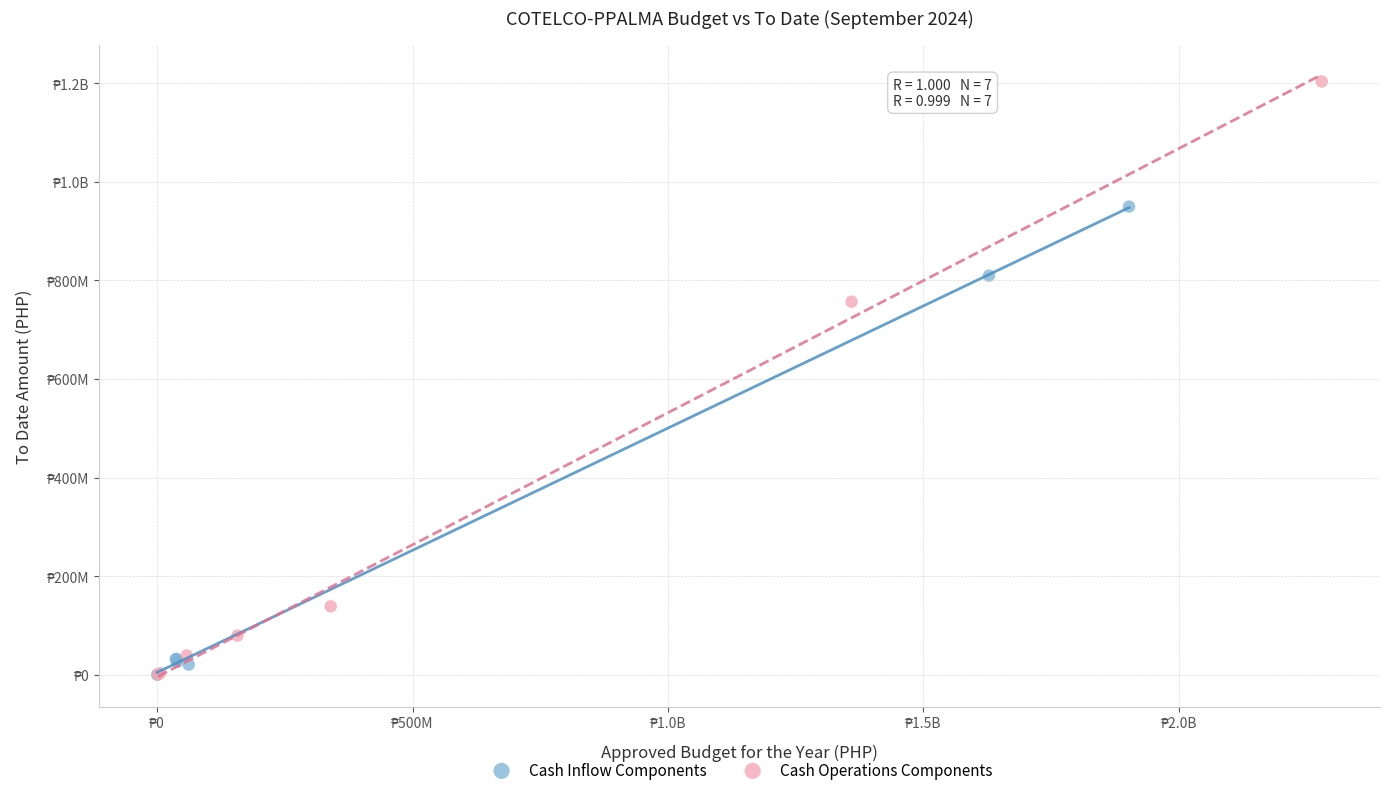

What are all the series names shown in the legend?

Cash Inflow Components, Cash Operations Components